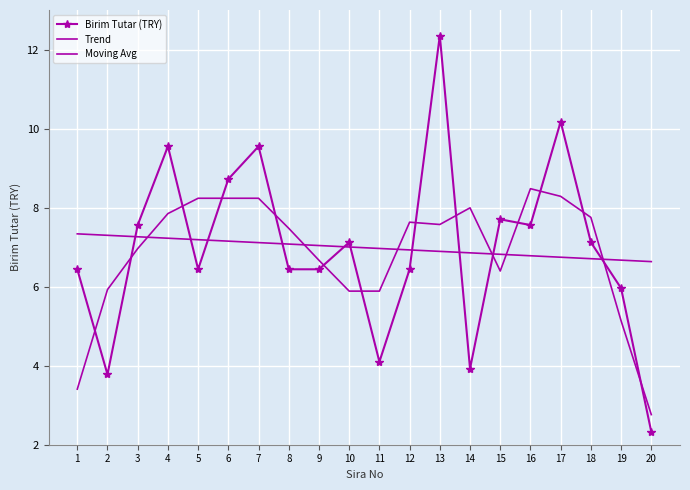

Is the value of Trend at 19 greater than the value of Moving Avg at 6?

No